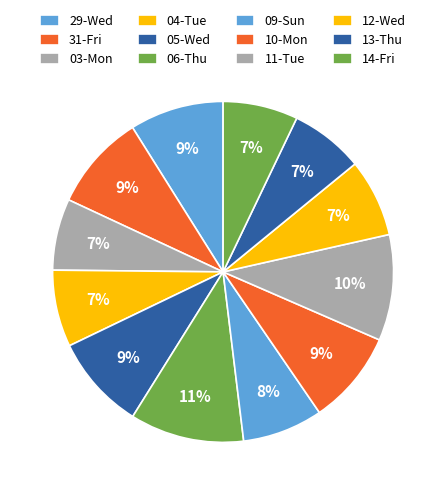

How many slices are in this pie chart?

12